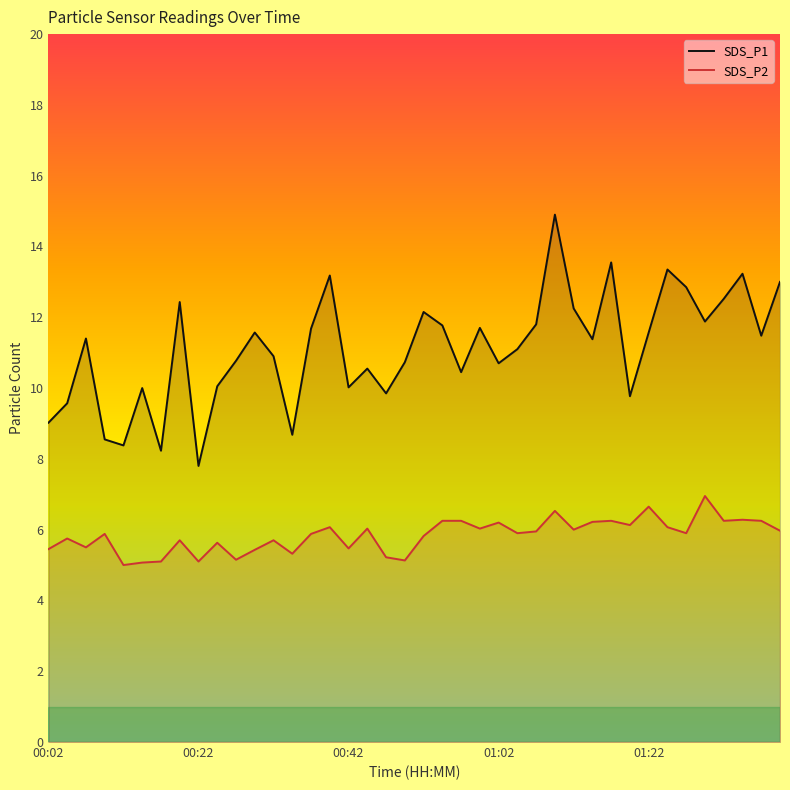

True or false: SDS_P2 has a value of 6.0 at 28.

True